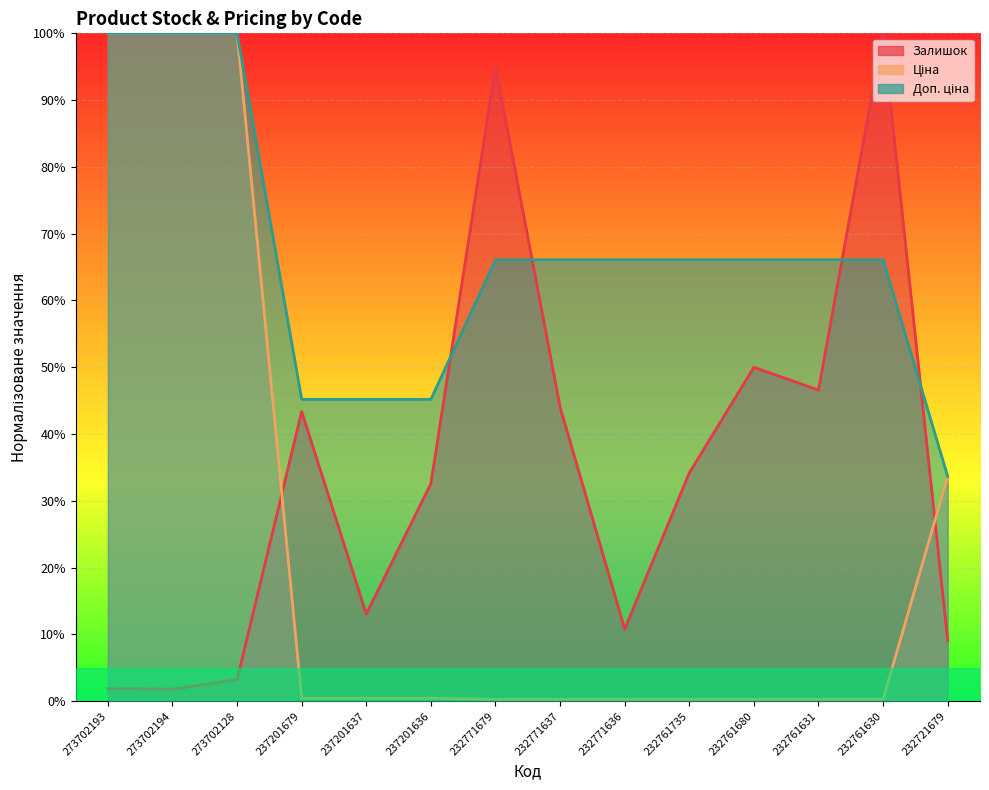

What is the total value across all series at 232761735?

100.6